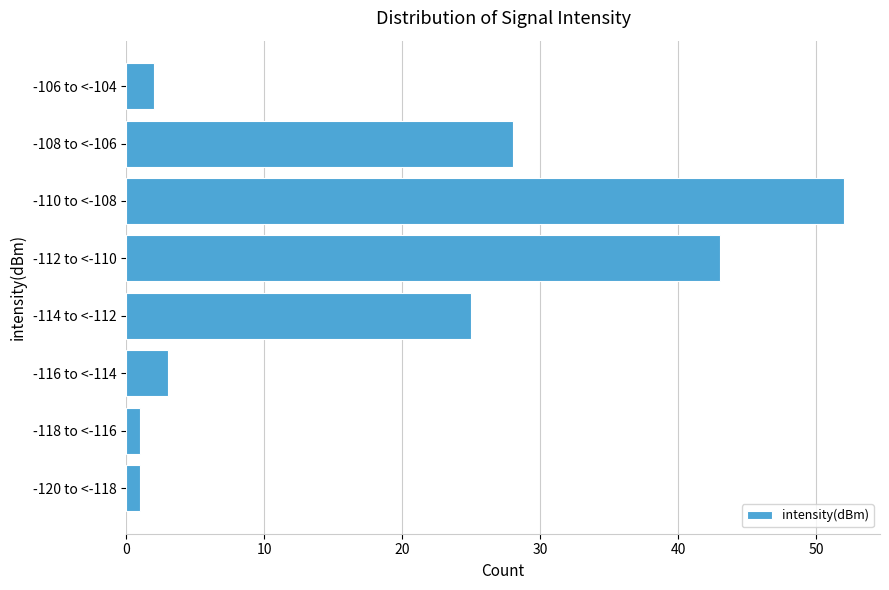

Reading top to bottom, list all the values displayed in this chart.

2	28	52	43	25	3	1	1